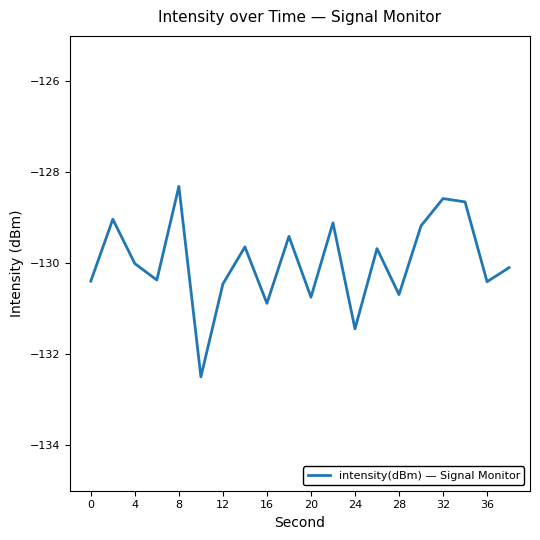

What is the minimum value shown in the chart?

-132.5